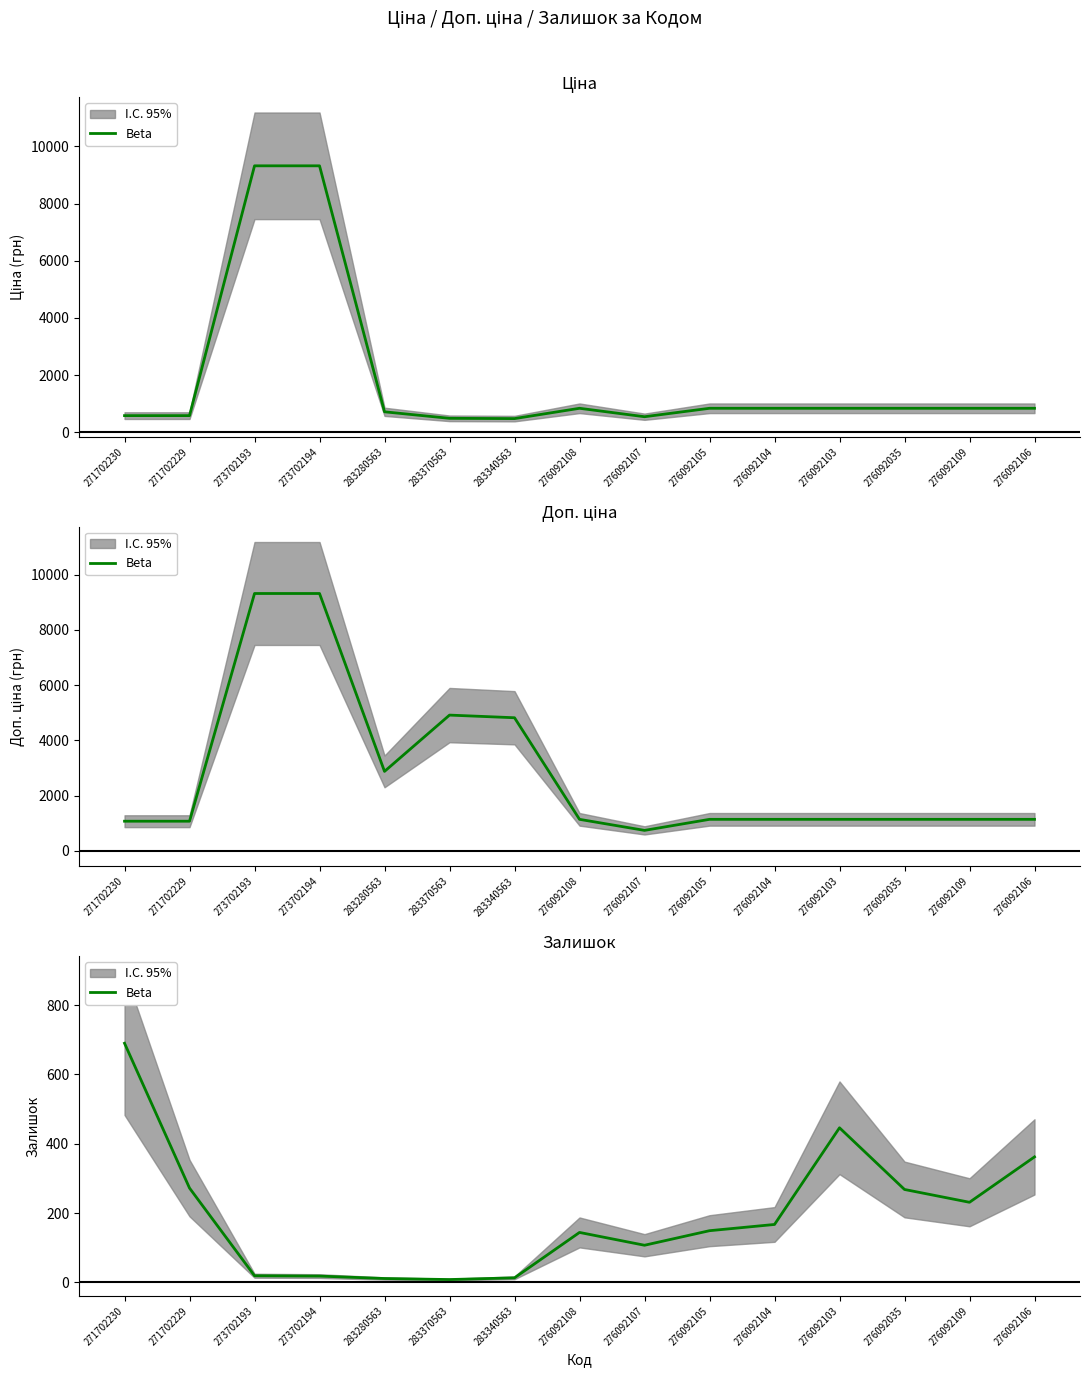

Is it true that the value at 273702193 is 19?

True